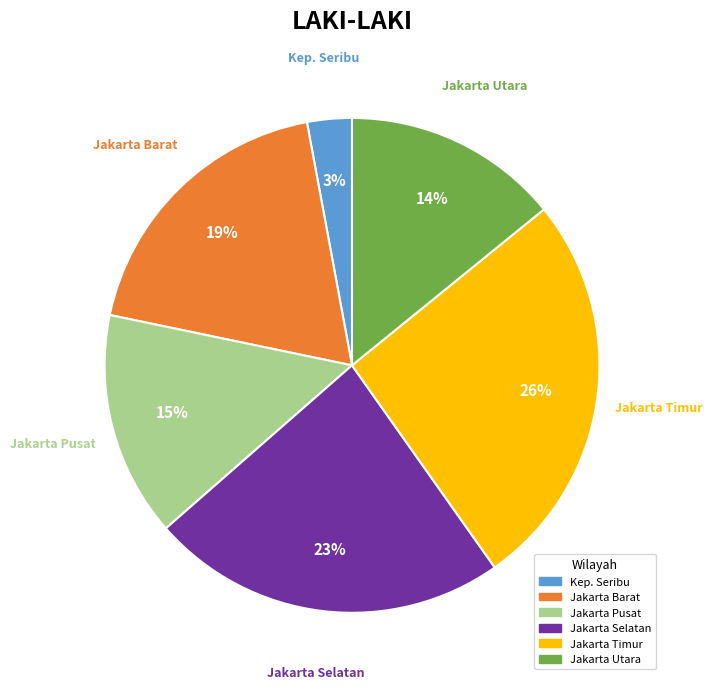

Rank the categories by value from lowest to highest.

Kep. Seribu, Jakarta Utara, Jakarta Pusat, Jakarta Barat, Jakarta Selatan, Jakarta Timur